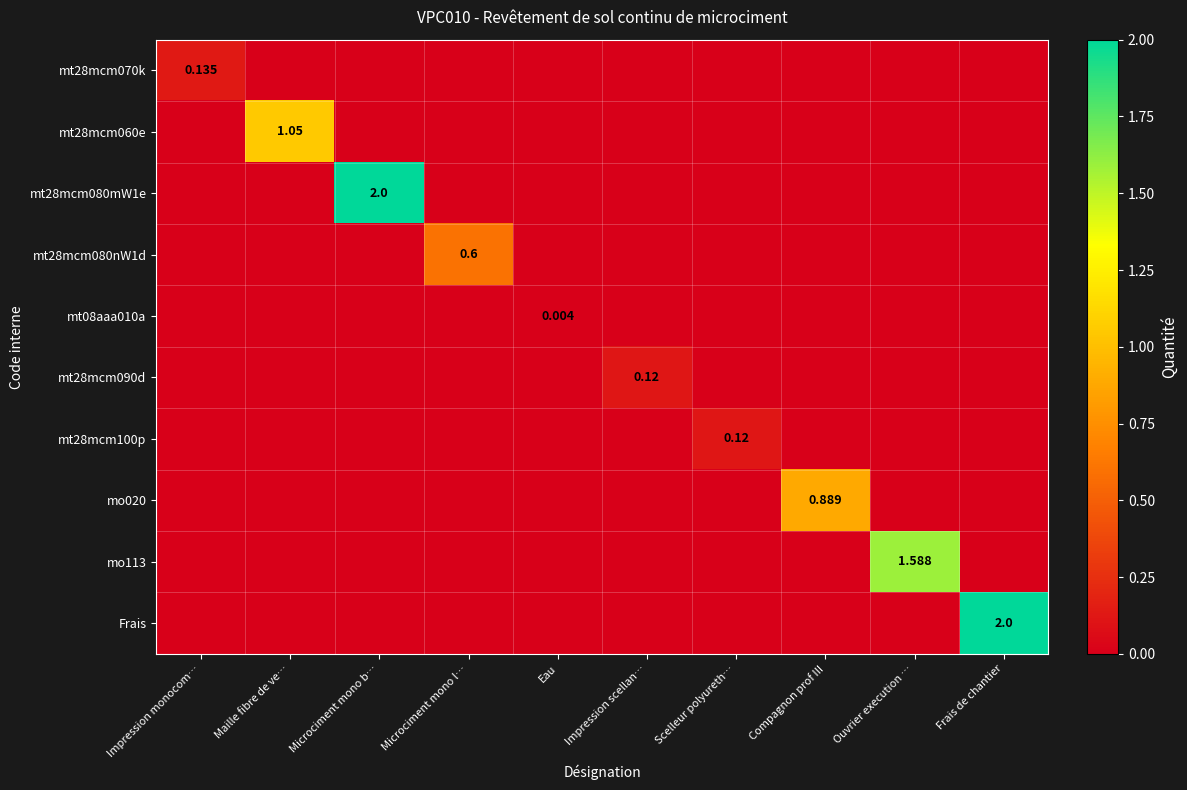

Is it true that mt08aaa010a equals 0.0 at Eau?

False